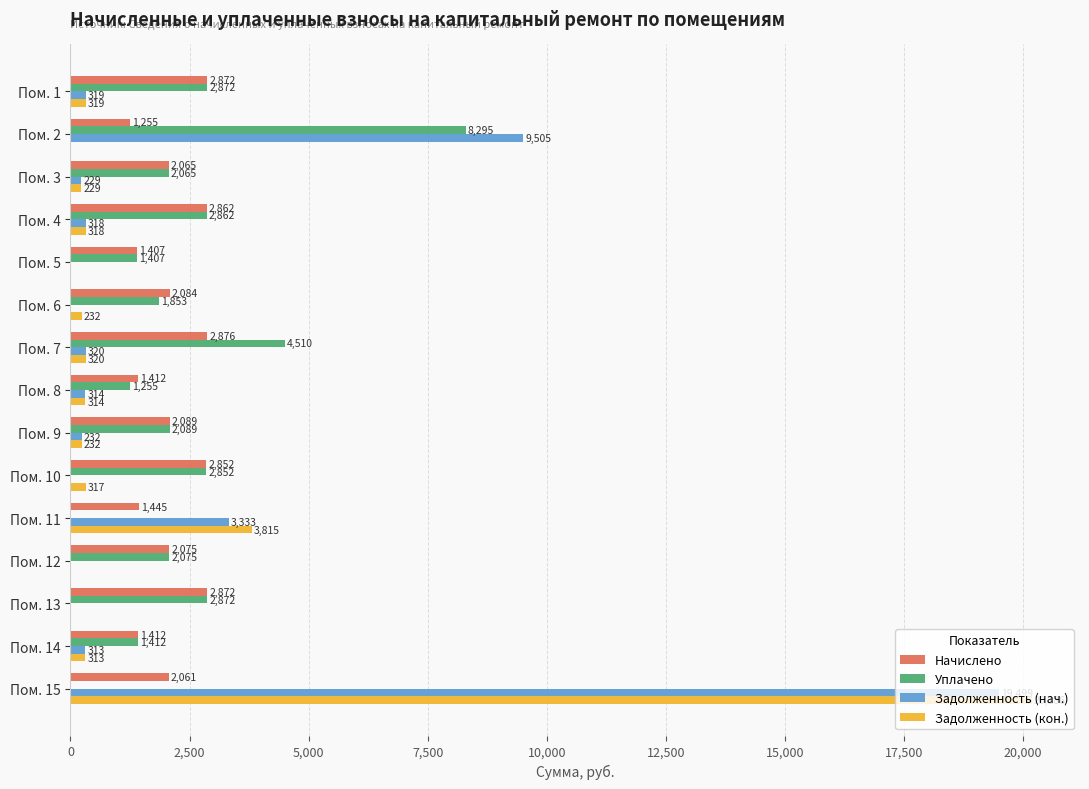

True or false: Начислено has a value of 2984.0 at Пом. 12.

False